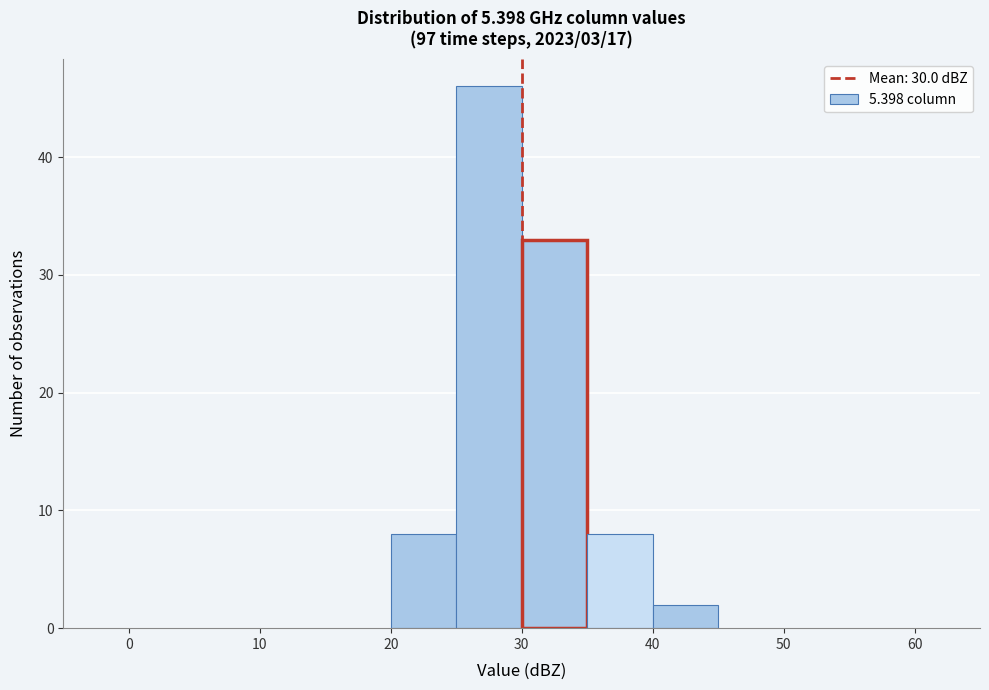

Reading left to right, transcribe this chart: for each bar, give the range it covers on the x-axis and its height. The values are not printed on the chart, so give them approximately, as read against the axis.

-5 to 0: 0
0 to 5: 0
5 to 10: 0
10 to 15: 0
15 to 20: 0
20 to 25: 8
25 to 30: 46
30 to 35: 33
35 to 40: 8
40 to 45: 2
45 to 50: 0
50 to 55: 0
55 to 60: 0
60 to 65: 0